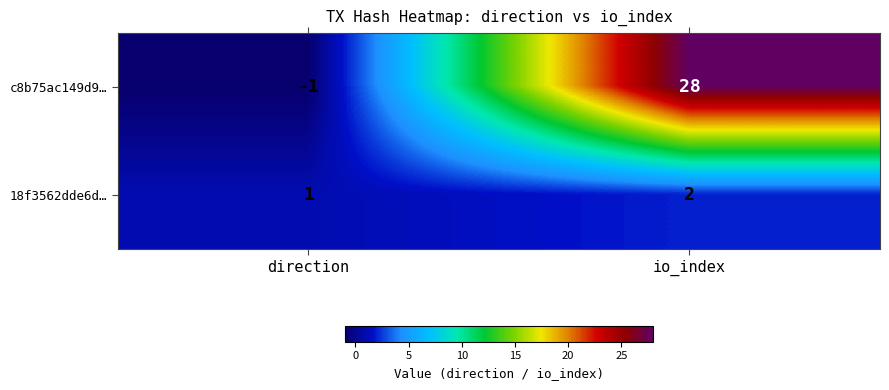

At which category is the sum across all series the highest?

io_index